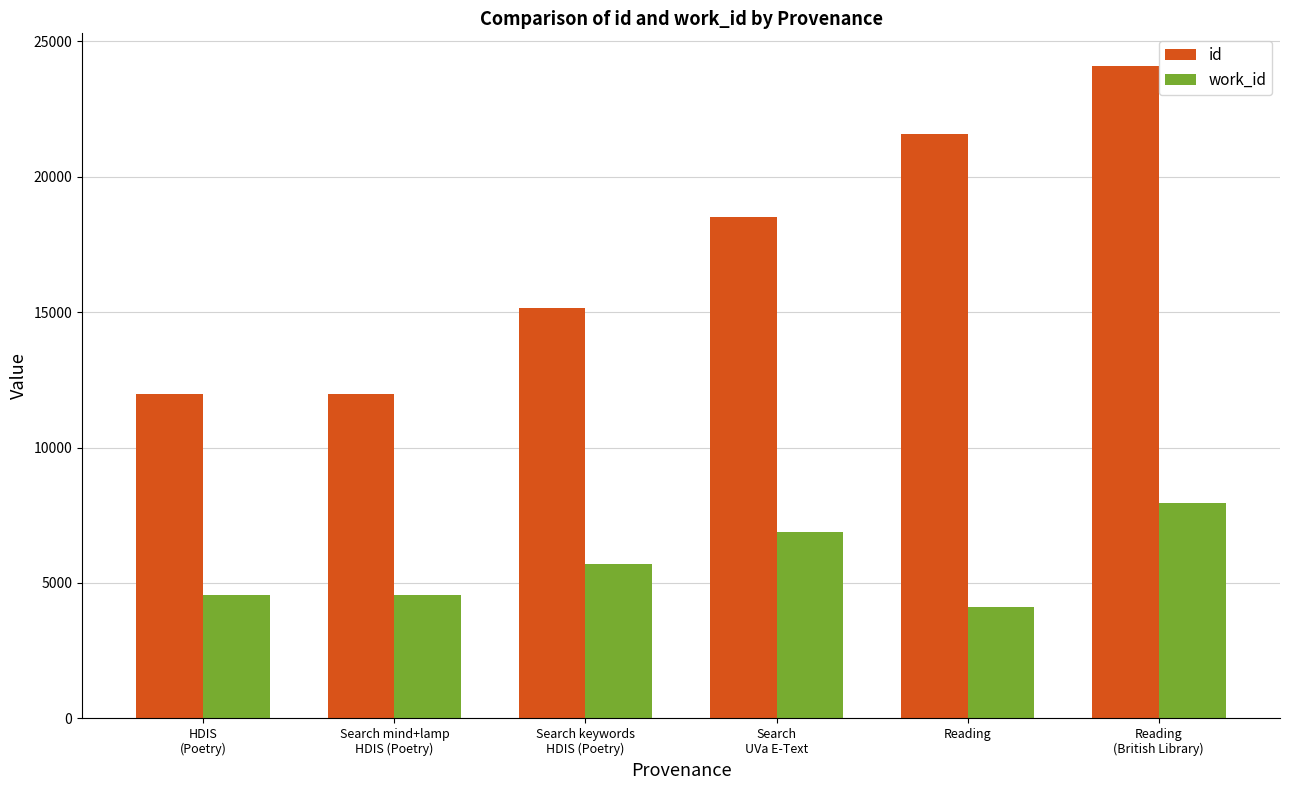

At which category is the sum across all series the highest?

Reading
(British Library)